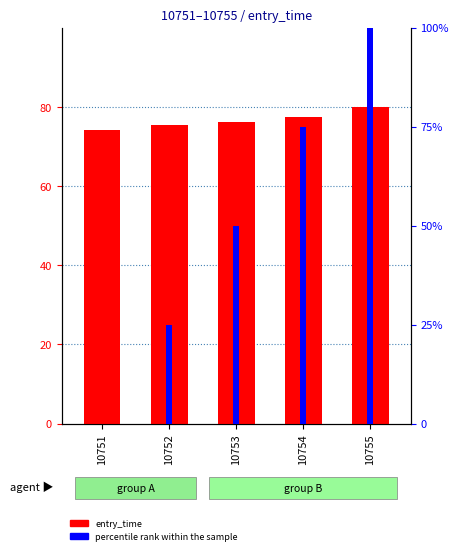

How many groups of bars are there?

5